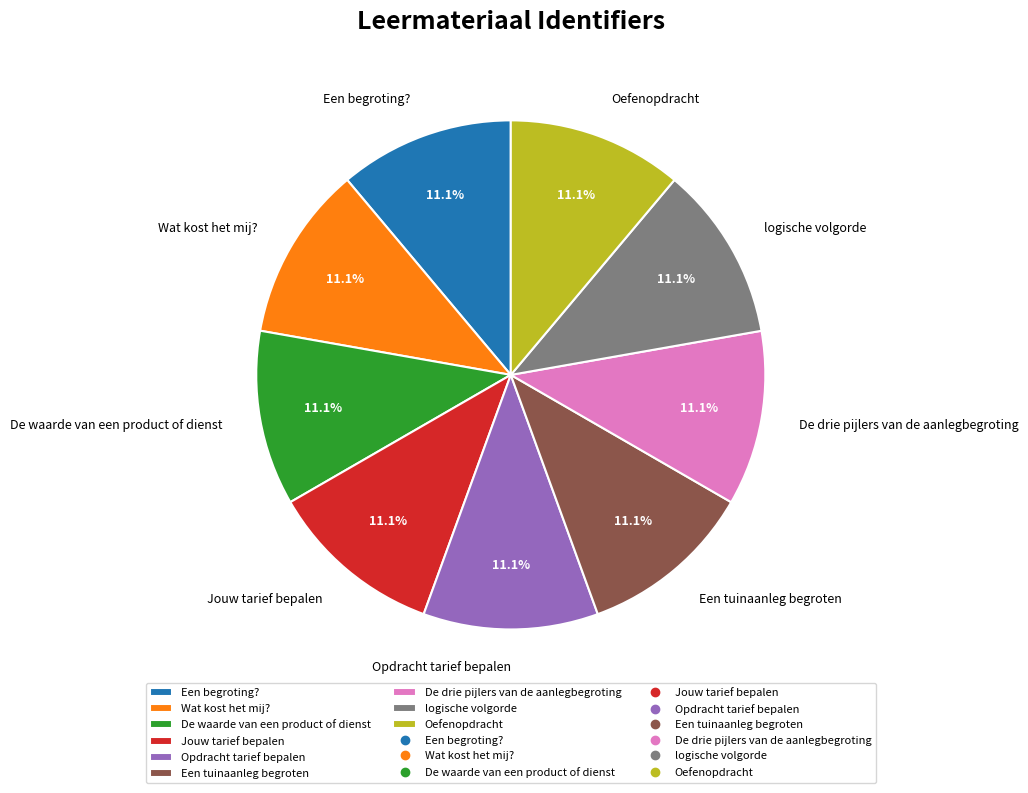

What is the ratio of the value at Een begroting? to the value at Wat kost het mij??

1.0